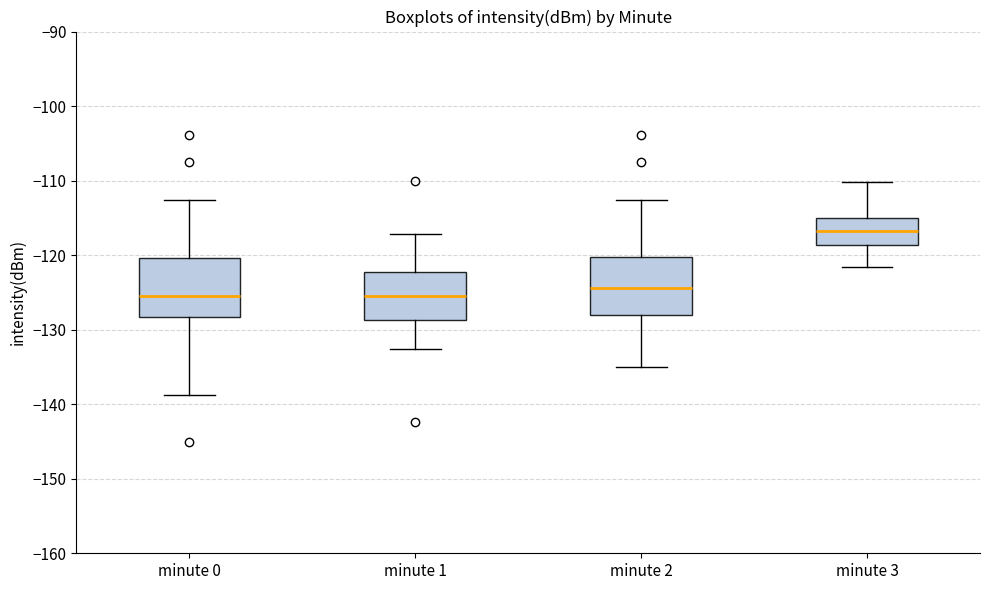

Reading left to right, transcribe this box plot: for each box, give where its median line is, the range the box spans, and where its two whiskers end, as read against the y-axis. The values are not printed on the chart, so give them approximately, as read against the axis.

minute 0: median -125, box -128 to -120, whiskers -139 to -113
minute 1: median -125, box -129 to -122, whiskers -133 to -117
minute 2: median -124, box -128 to -120, whiskers -135 to -113
minute 3: median -117, box -119 to -115, whiskers -122 to -110